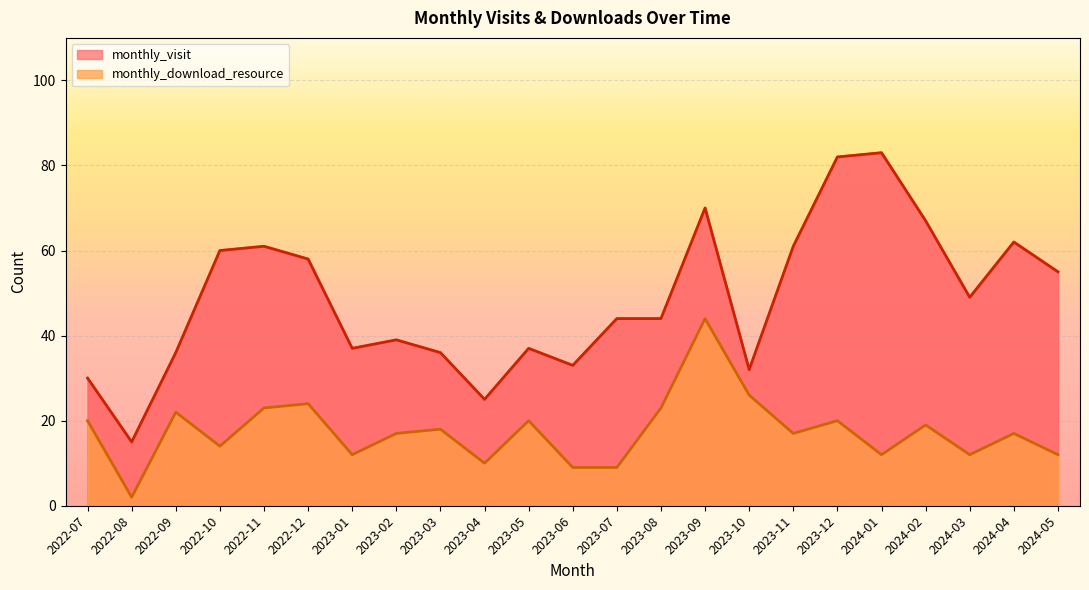

Reading left to right, extract all data points from this chart.

monthly_visit: 30	15	36	60	61	58	37	39	36	25	37	33	44	44	70	32	61	82	83	67	49	62	55
monthly_download_resource: 20	2	22	14	23	24	12	17	18	10	20	9	9	23	44	26	17	20	12	19	12	17	12